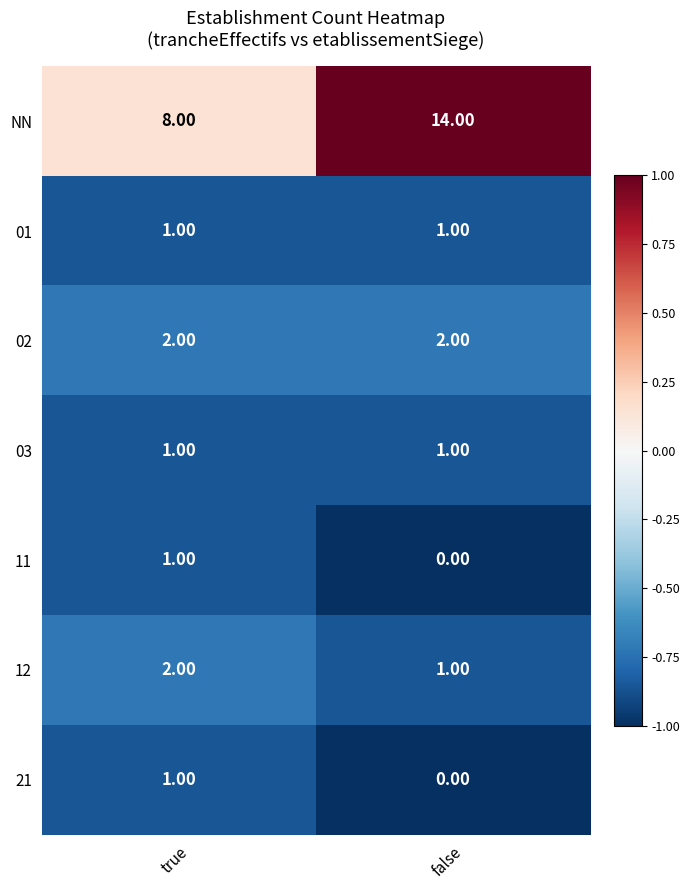

At which category is the sum across all series the highest?

false